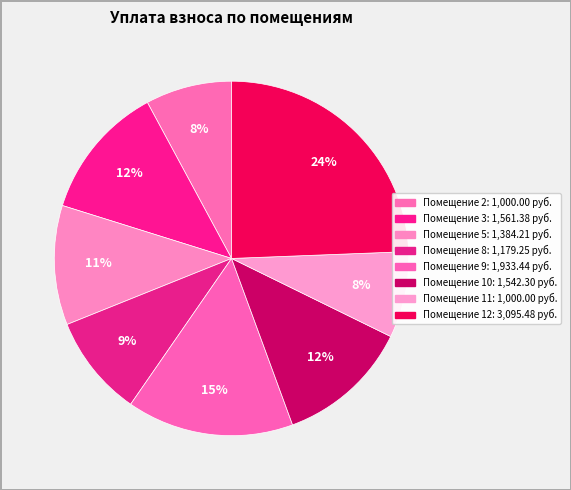

How many segments does this pie chart have?

8